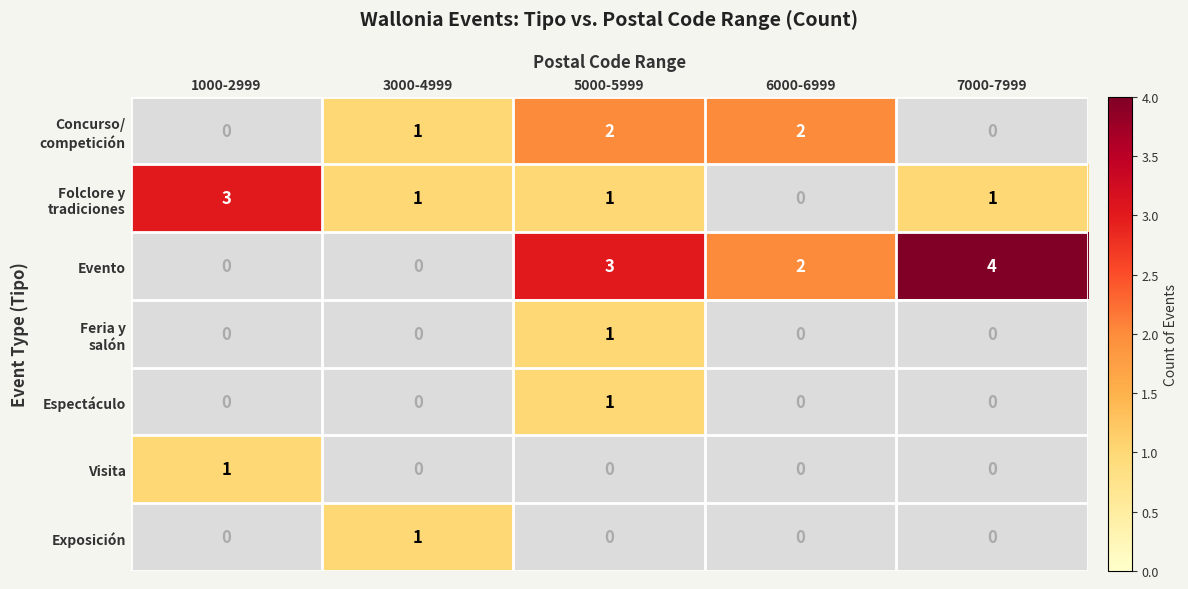

The value of Evento at 6000-6999 is 2. True or false?

True